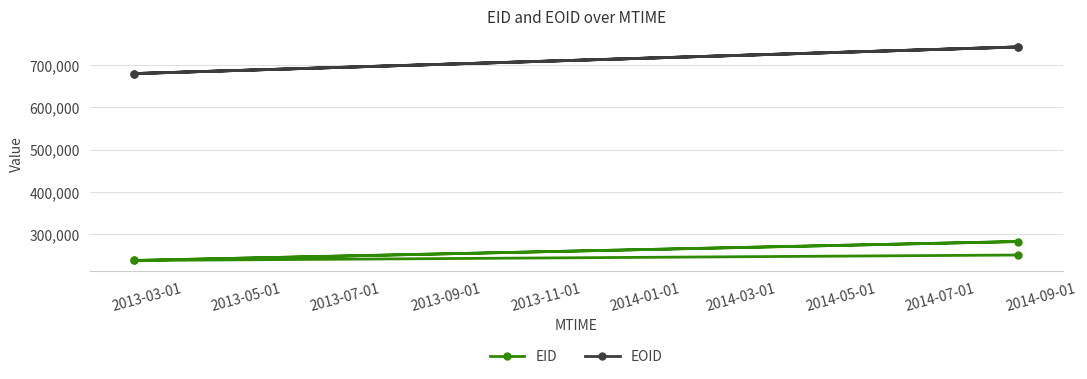

What is the sum of all EID values?

1009420